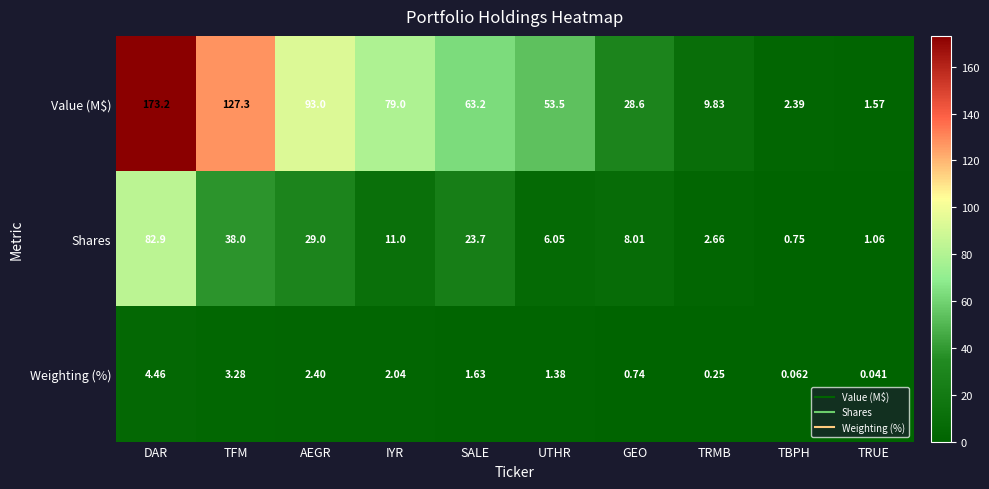

At which label does Shares reach its minimum?

TBPH